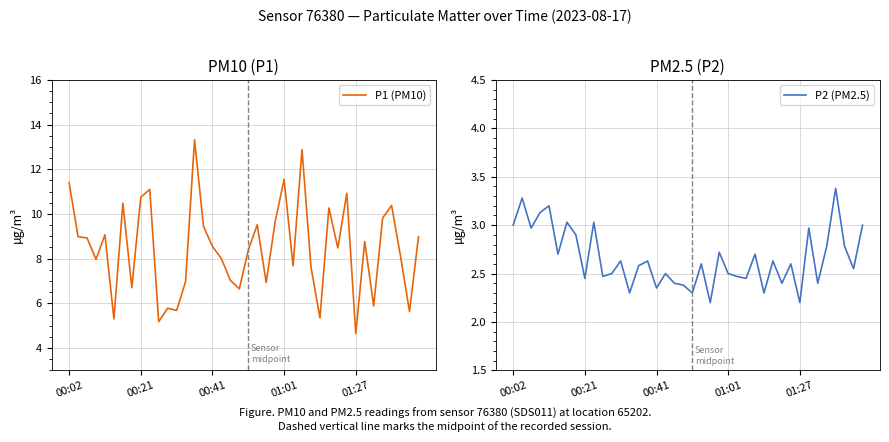

At which category is the sum across all series the highest?

14